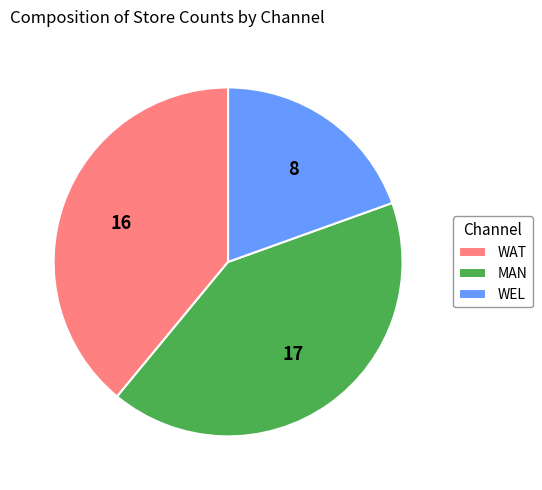

Does MAN represent more than half of the total?

No